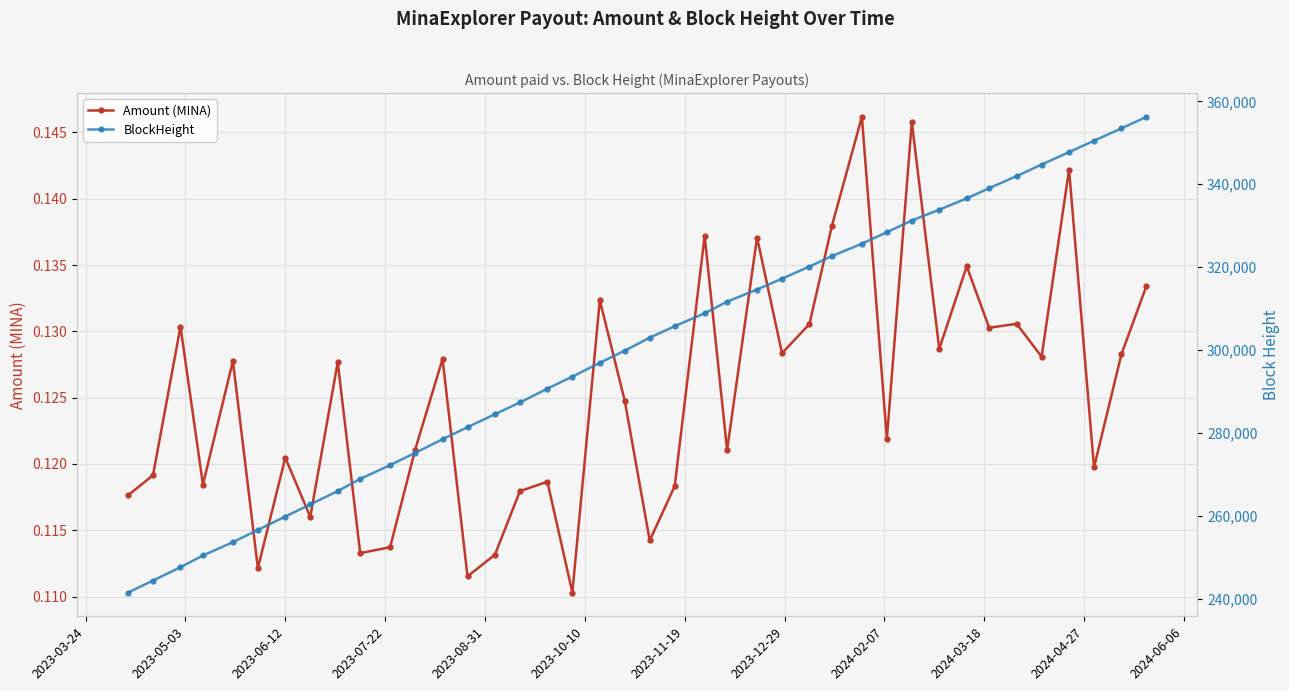

True or false: Amount (MINA) and BlockHeight intersect in this chart.

False